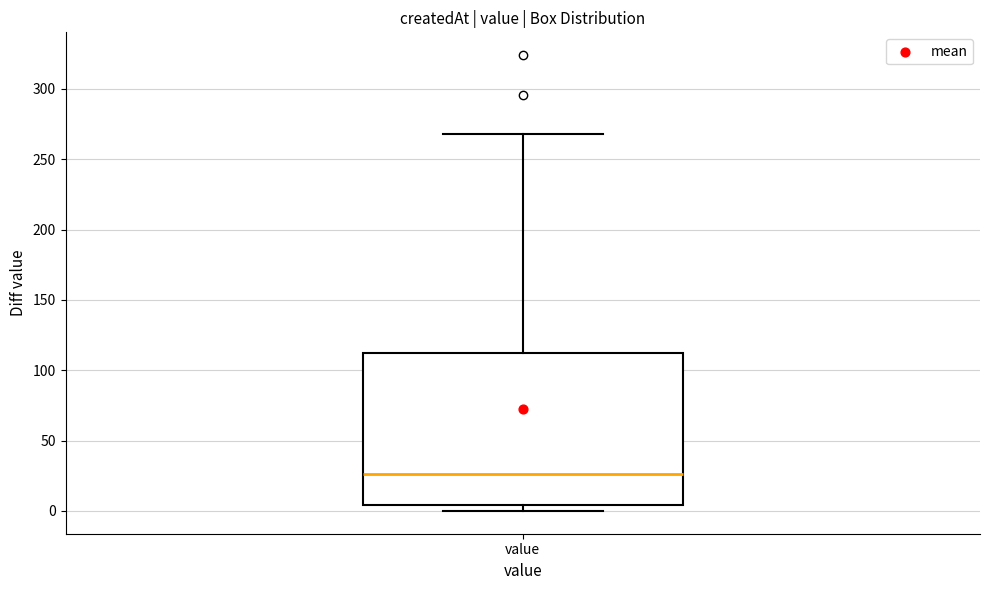

Where is the upper edge of the box for value on the y-axis? The values are not printed on the chart, so give them approximately, as read against the axis.

110